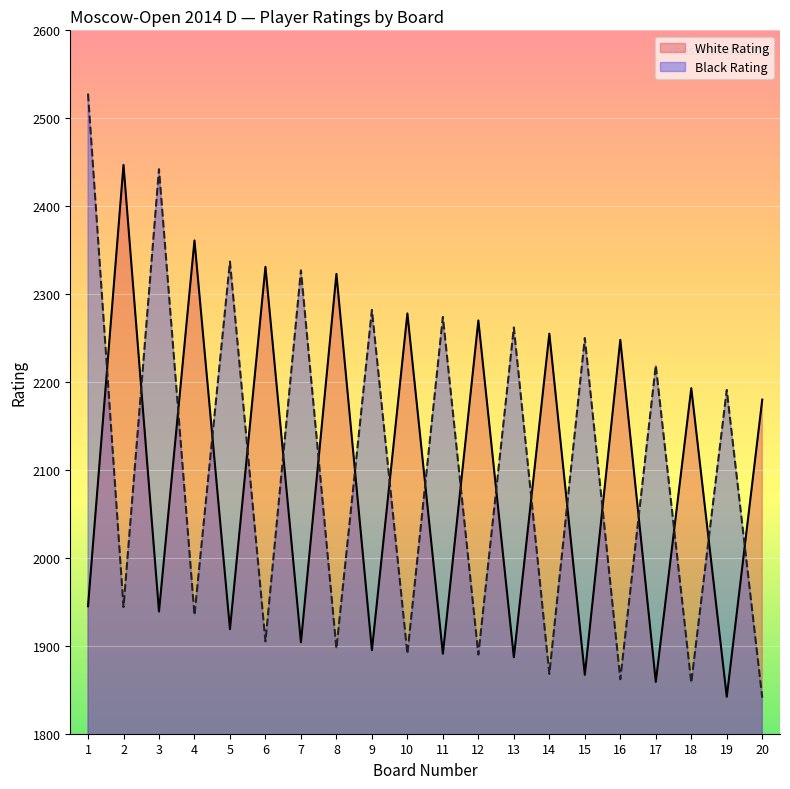

How many values in the White Rating series are below 2180?

10